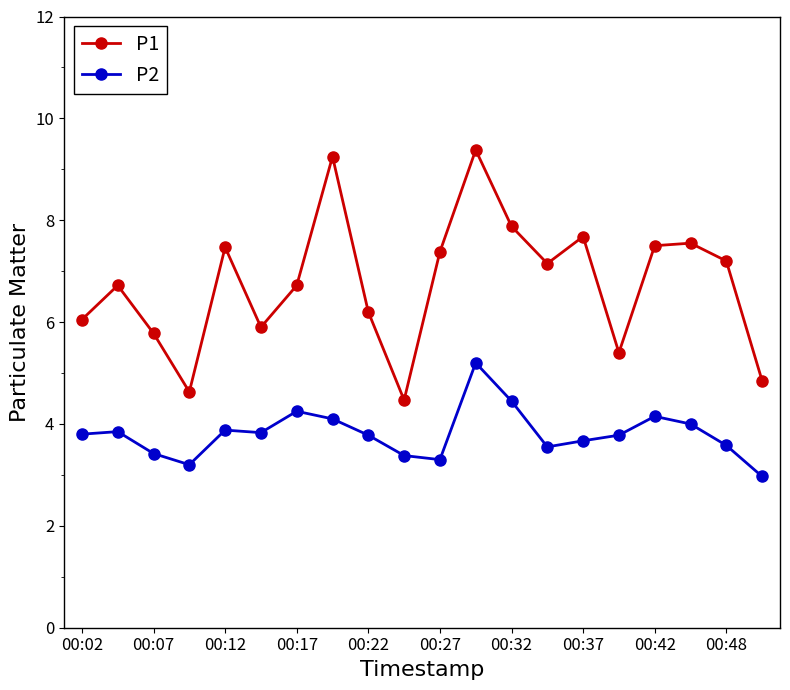

Which series has the largest range (max minus min)?

P1